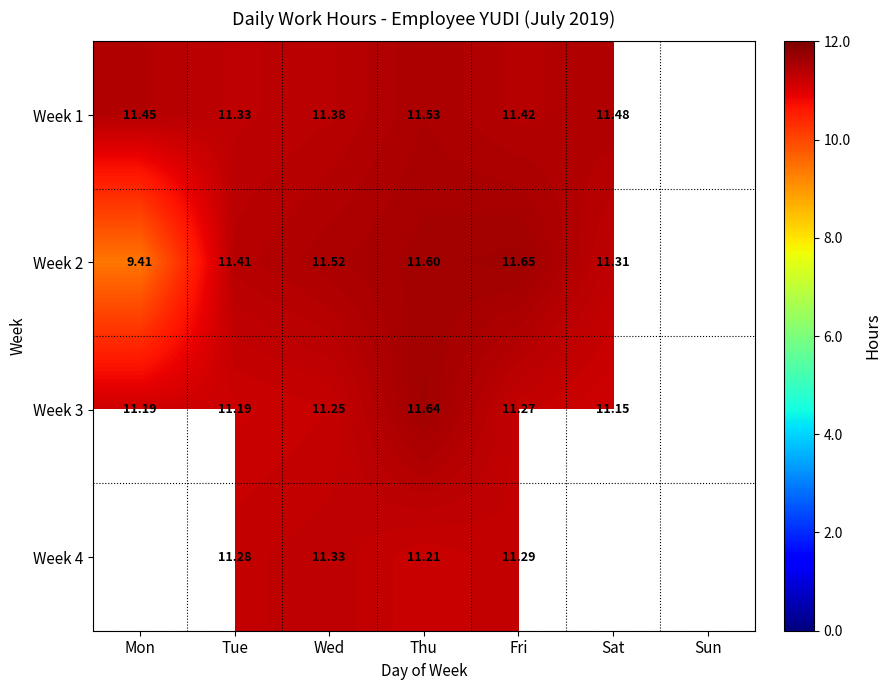

Count the number of data series in this chart.

4